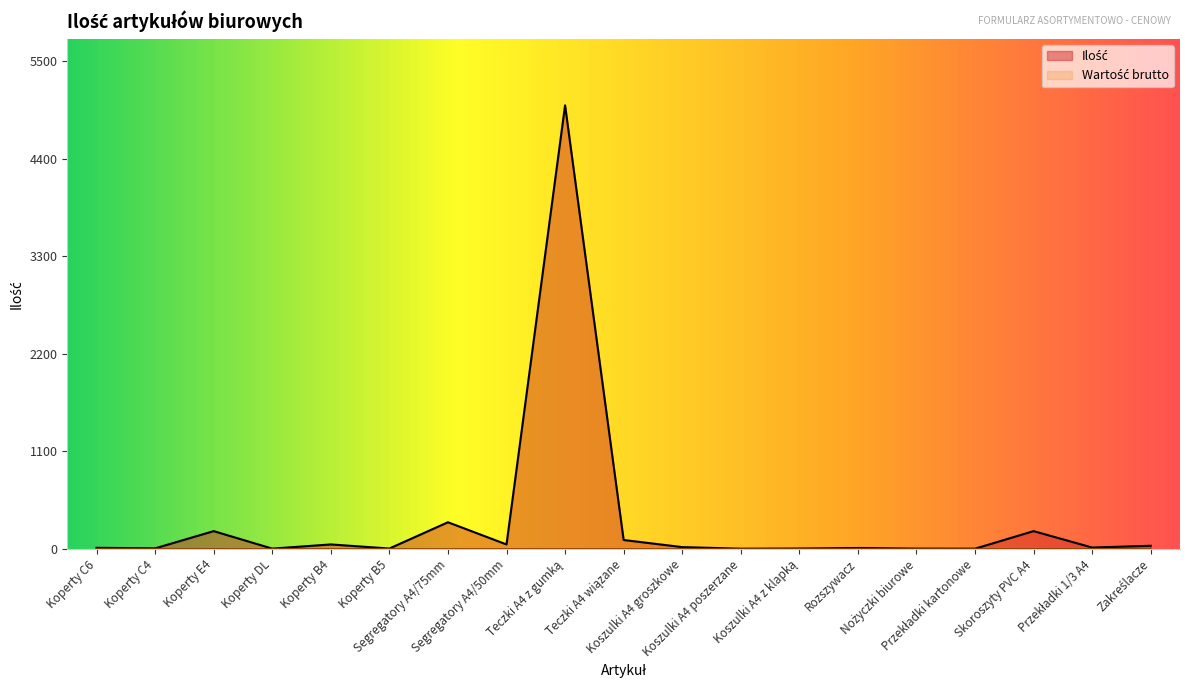

Reading left to right, extract all data points from this chart.

12	6	200	3	50	4	300	50	5000	100	20	2	4	10	3	2	200	15	35